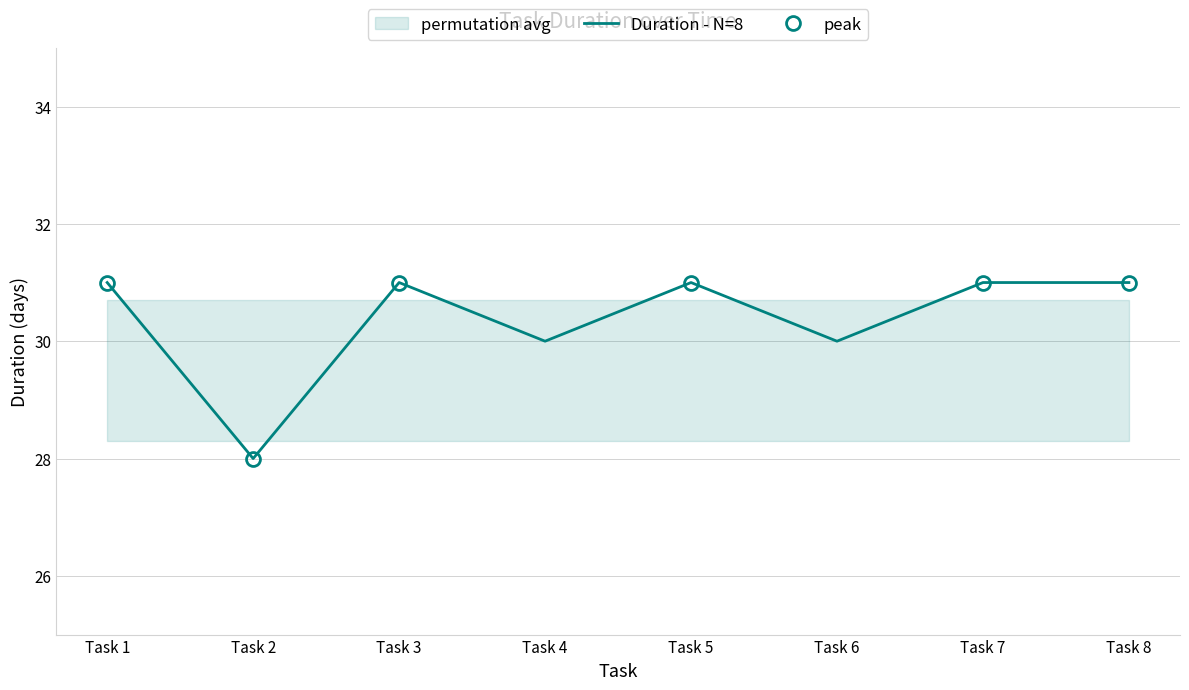

Count the values in the range 30 to 31.

7